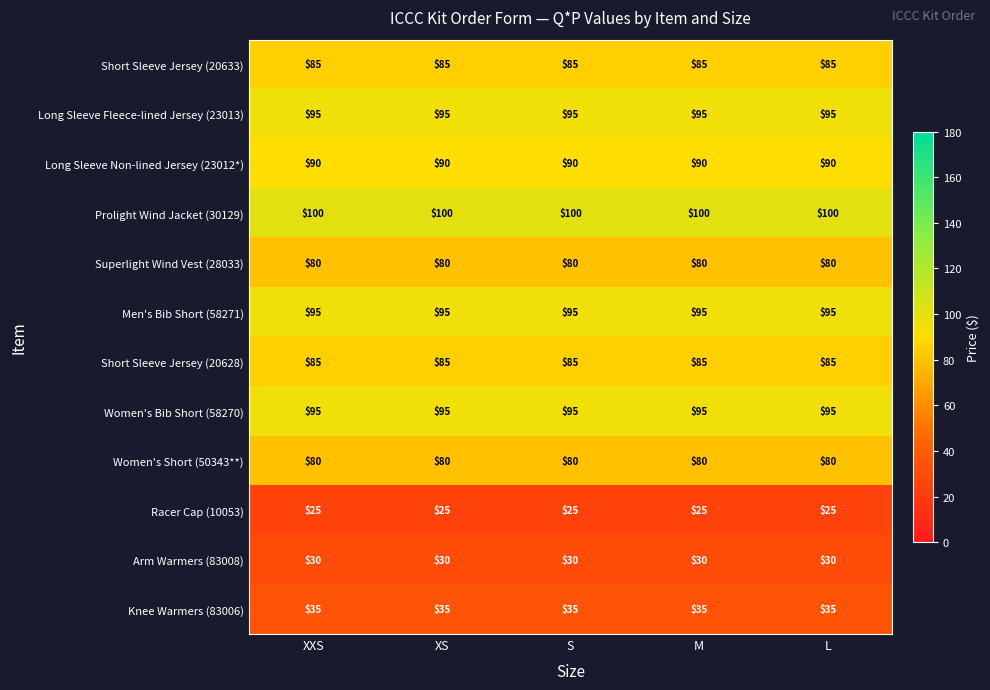

What is the sum of all Prolight Wind Jacket (30129) values?

500